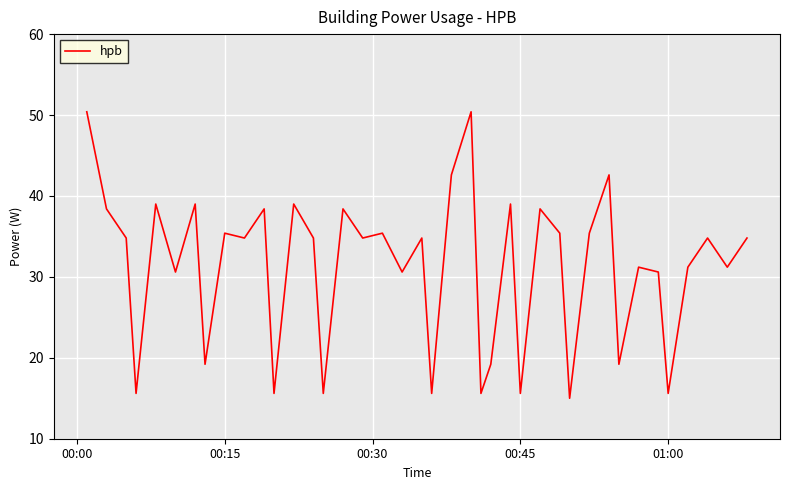

What is the minimum value shown in the chart?

15.0